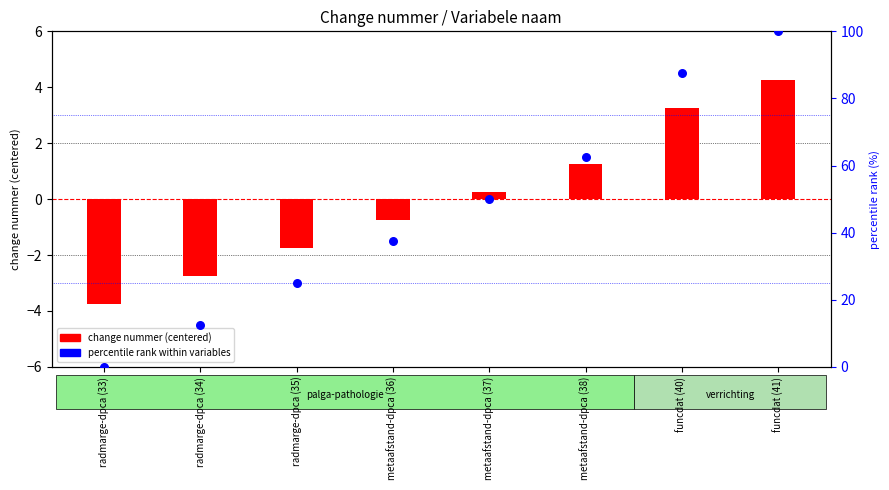

At how many categories does at least one series exceed 42?

4